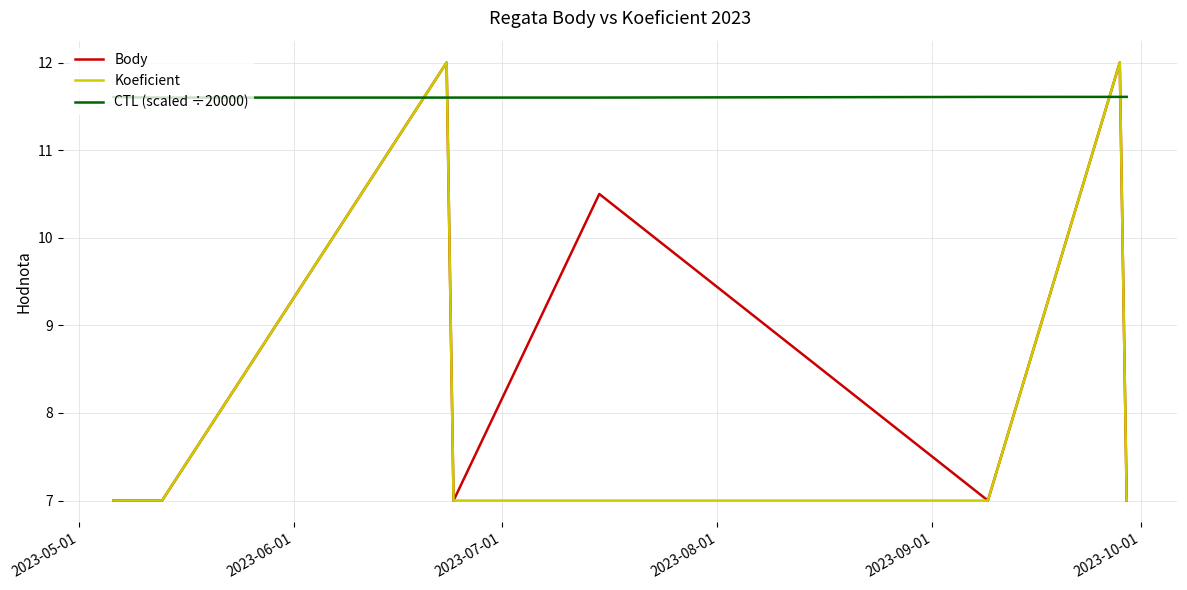

Which series ends up on top after the final intersection of Body and CTL (scaled ÷20000)?

CTL (scaled ÷20000)